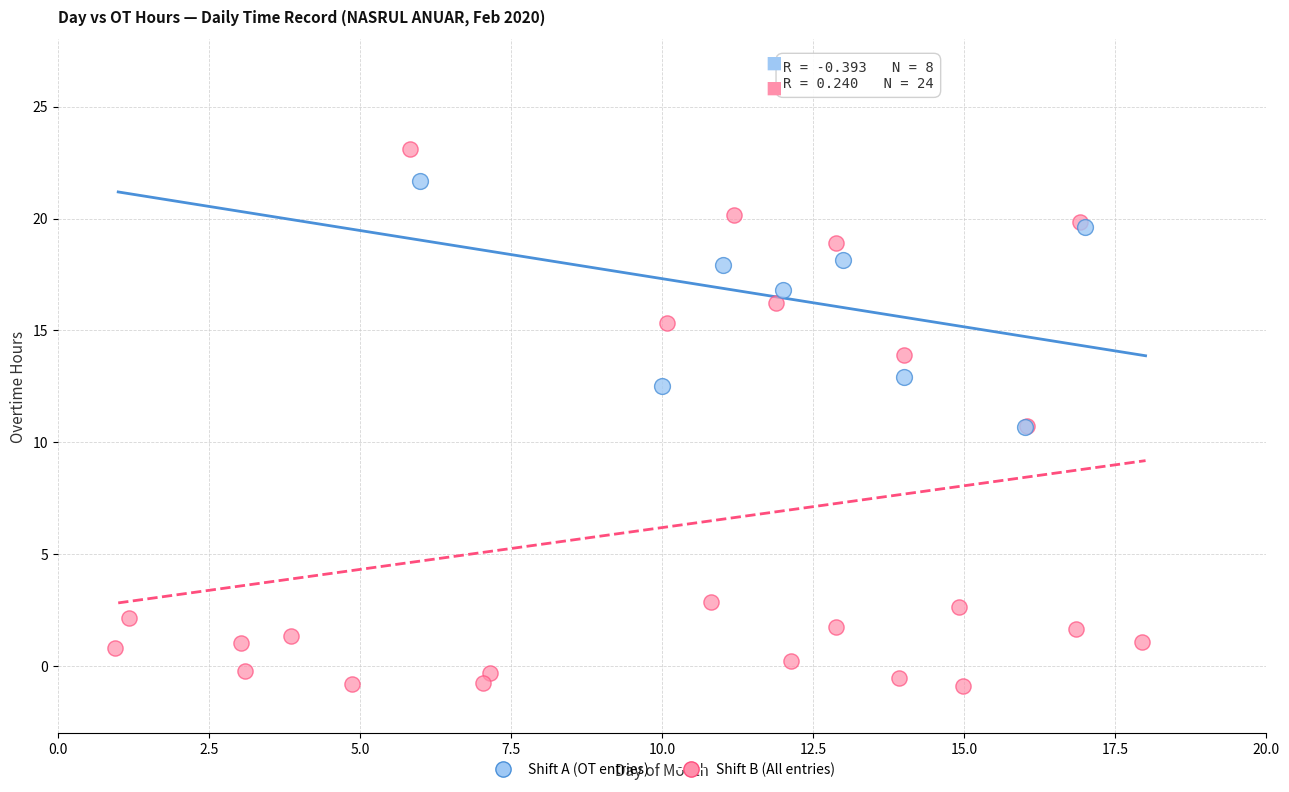

Which series has the widest spread of Y values?

Shift B (All entries)